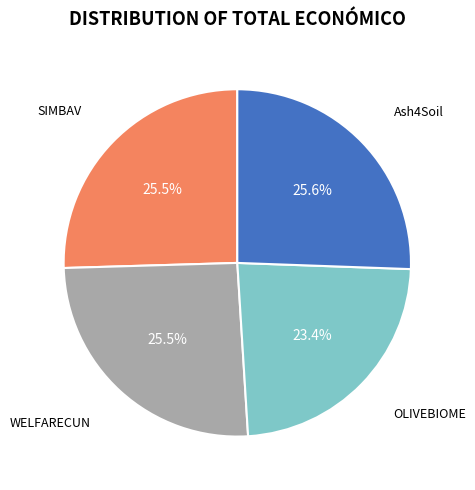

Does any single category account for the majority?

No